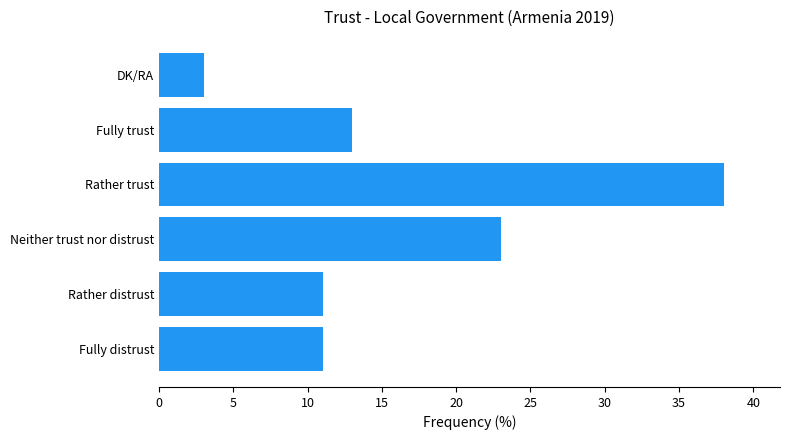

Are the bars horizontal?

Yes